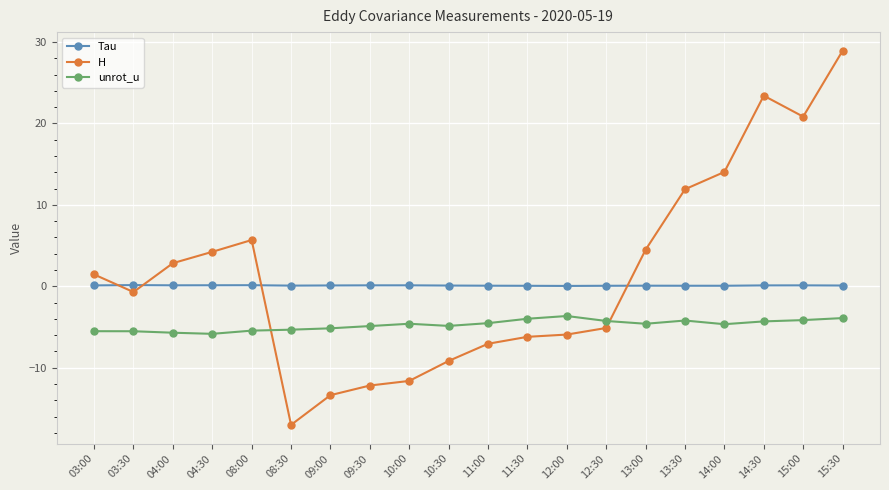

How many lines are shown in the chart?

3